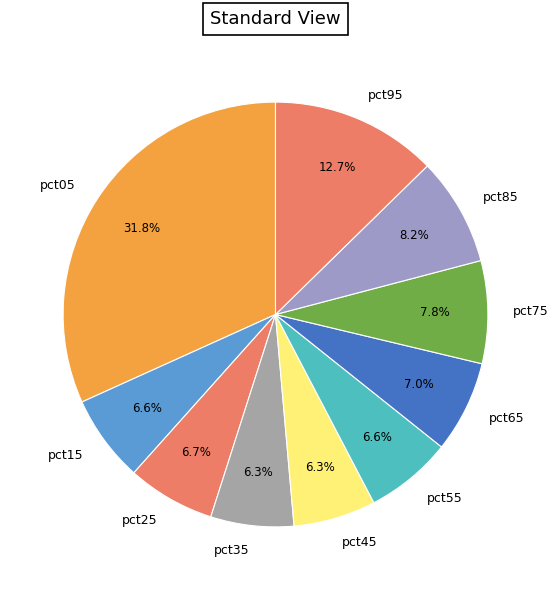

Does any single category account for the majority?

No